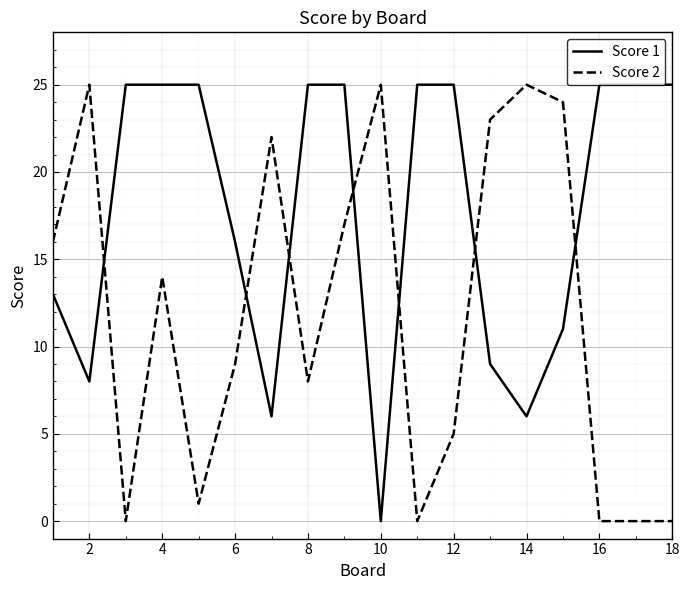

Is this an area chart (filled region under the line)?

No